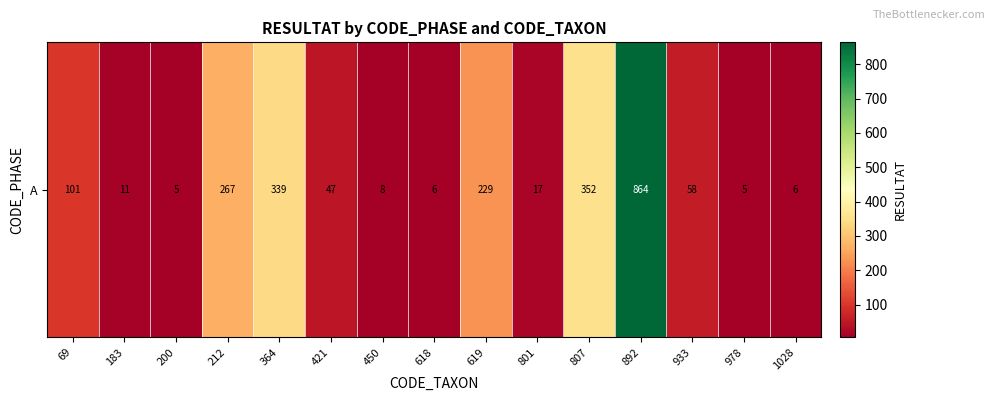

Is it true that the value at 183 is 11?

True